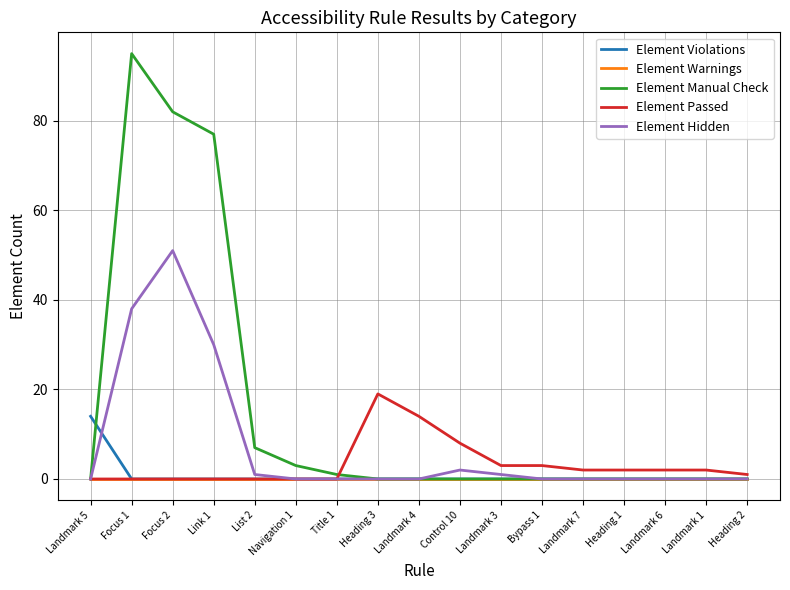

How many lines are shown in the chart?

5